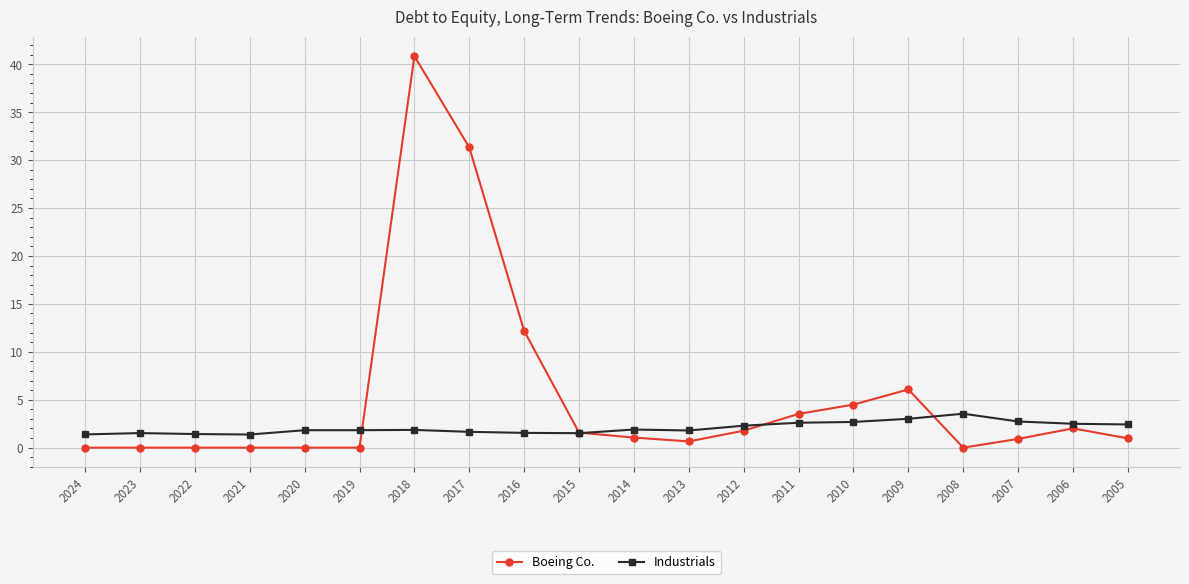

At which category is the sum across all series the highest?

2018